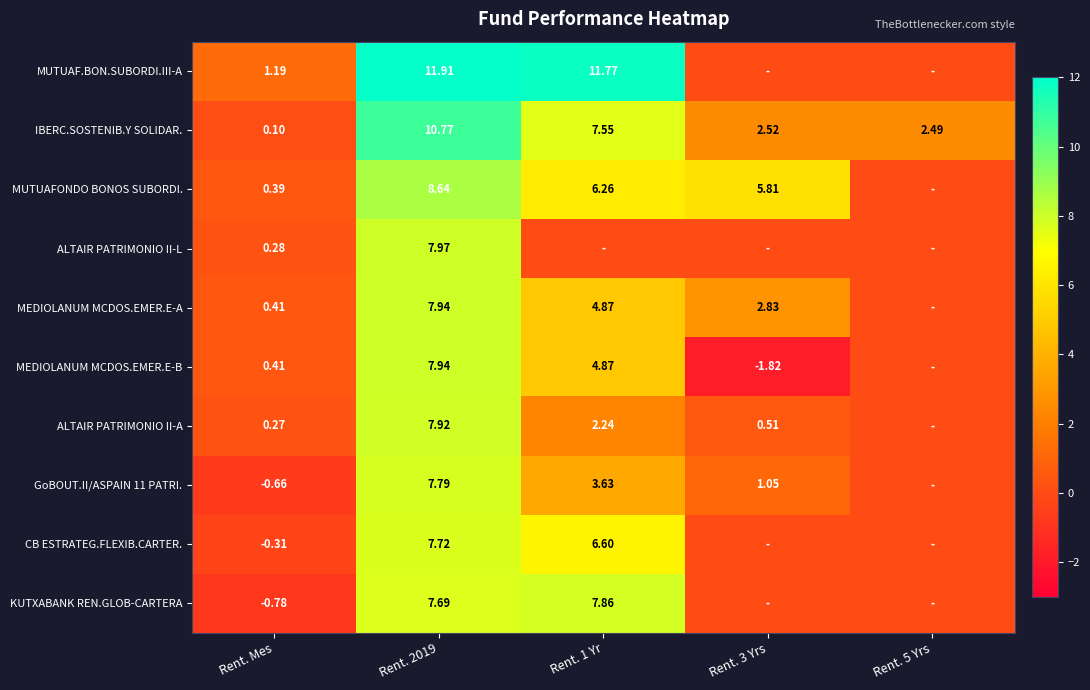

Which category has the lowest value across all series?

Rent. 3 Yrs